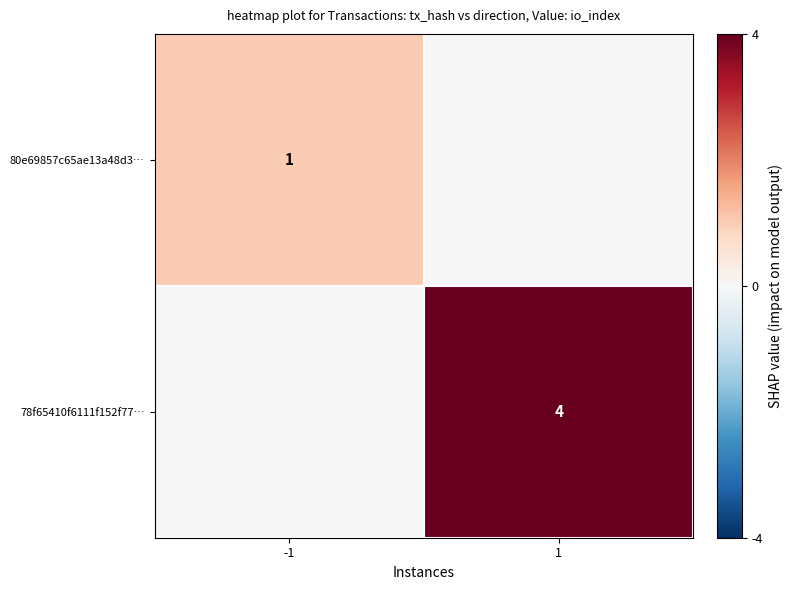

The value of 78f65410f6111f152f77… at 1 is 4. True or false?

True